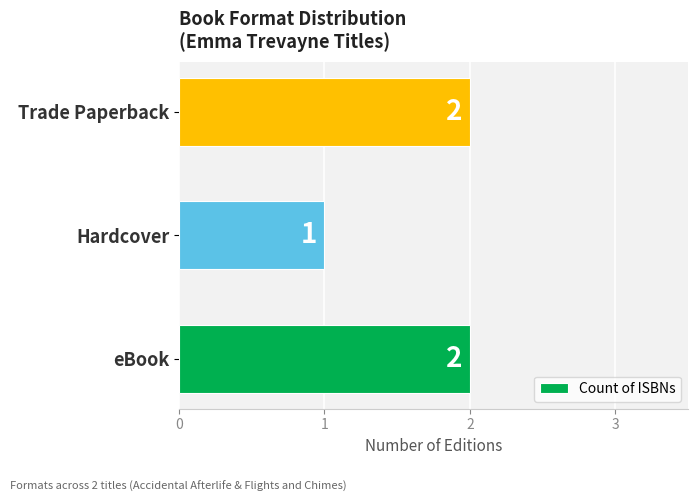

Reading bottom to top, transcribe all the data shown in this chart.

2	1	2